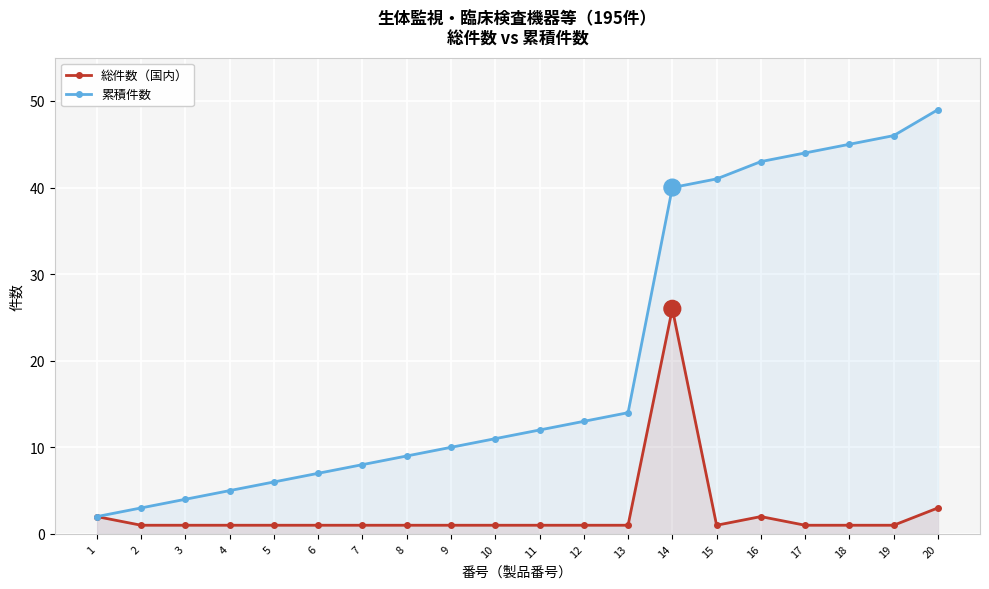

At which category does 総件数（国内） reach its first local valley?

15